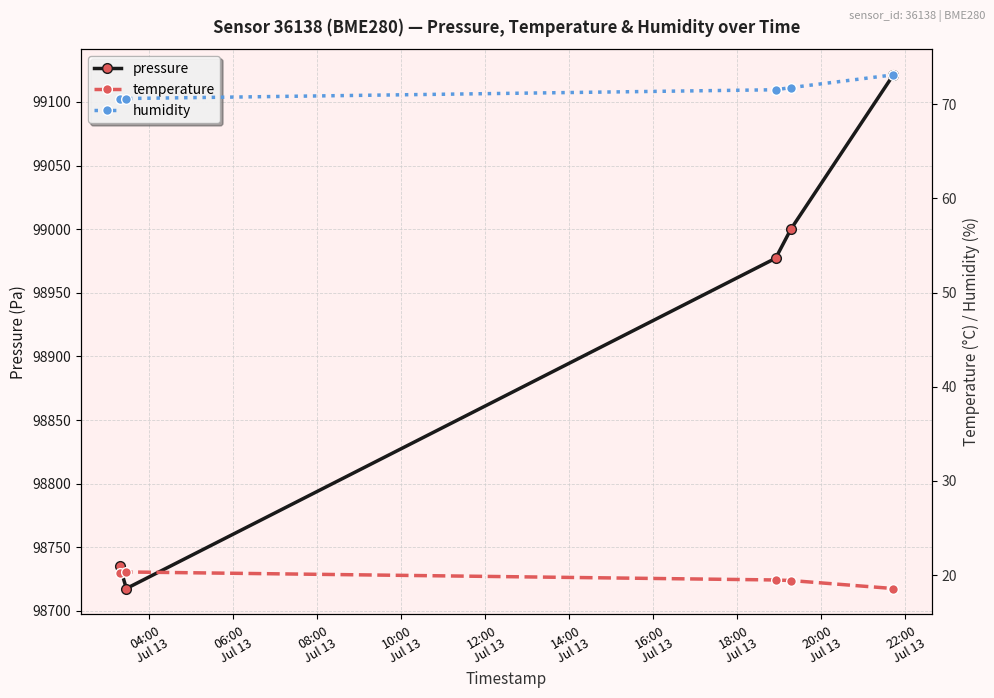

What is the value of the pressure point at the 4th from the left?

99000.2